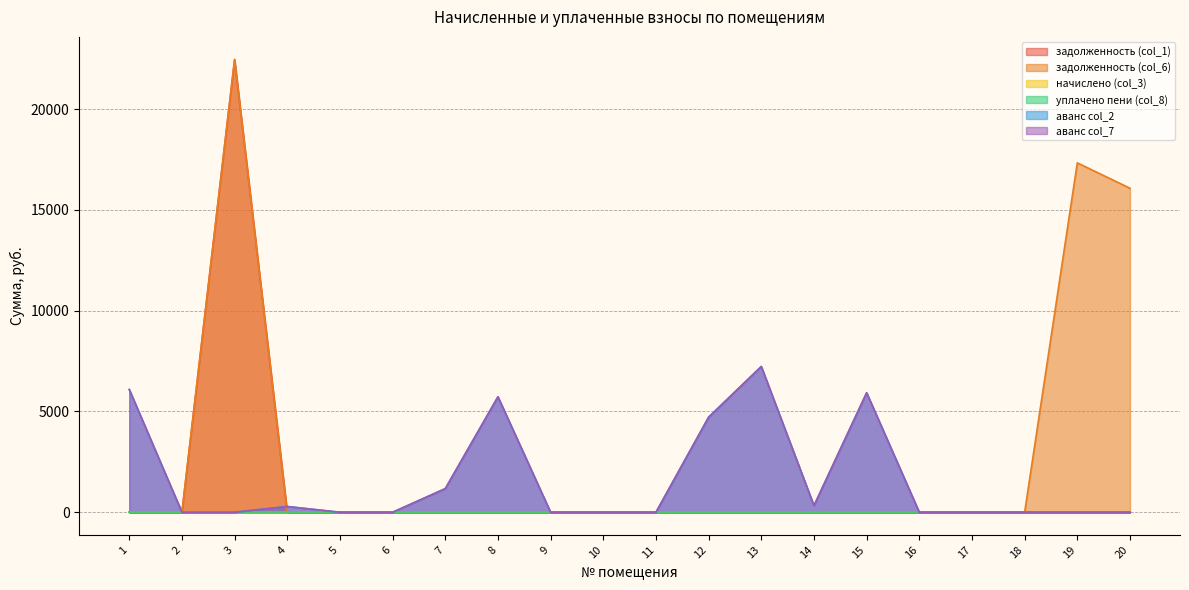

How many lines are shown in the chart?

6